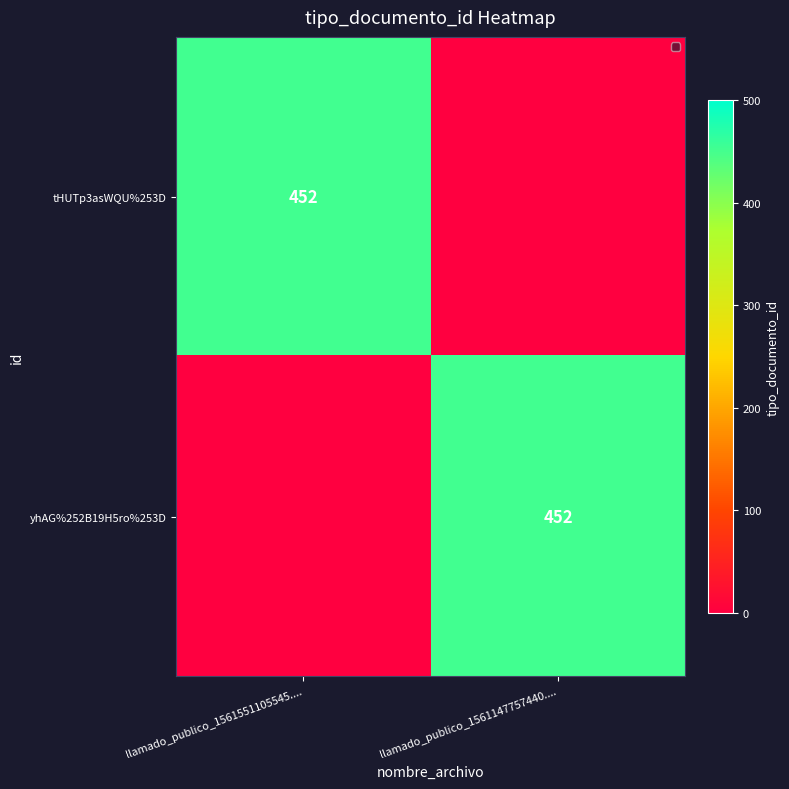

True or false: tHUTp3asWQU%253D has a value of 632 at llamado_publico_1561551105545.....

False